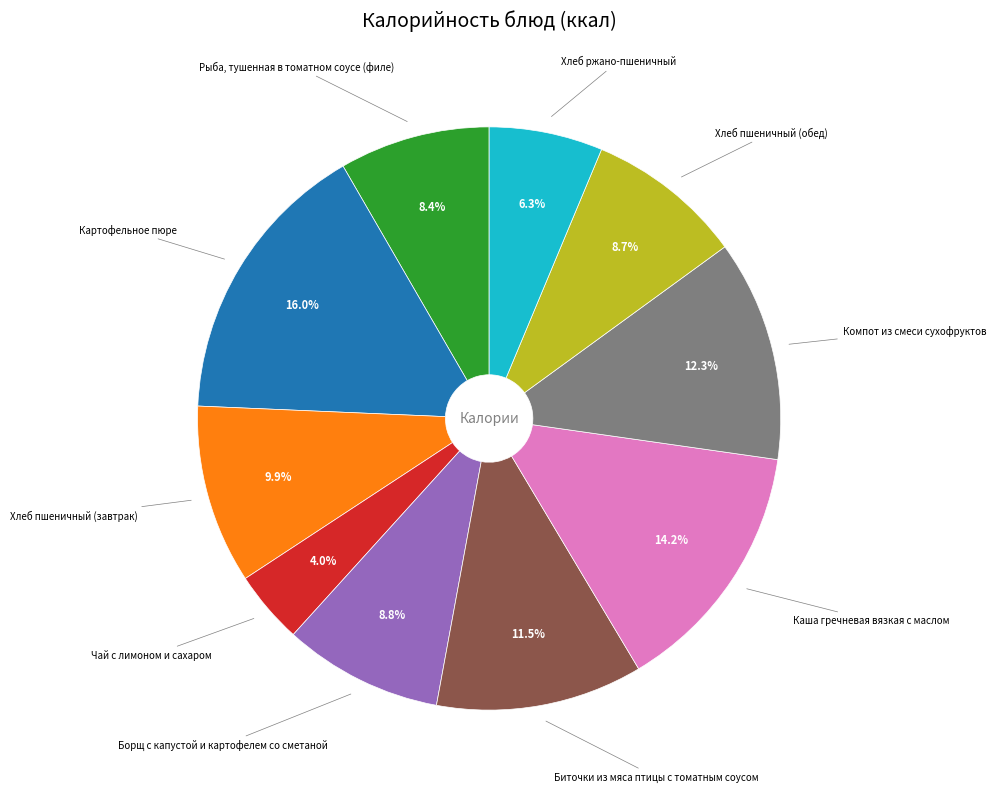

To the nearest percent, what portion does Каша гречневая вязкая с маслом represent?

14%